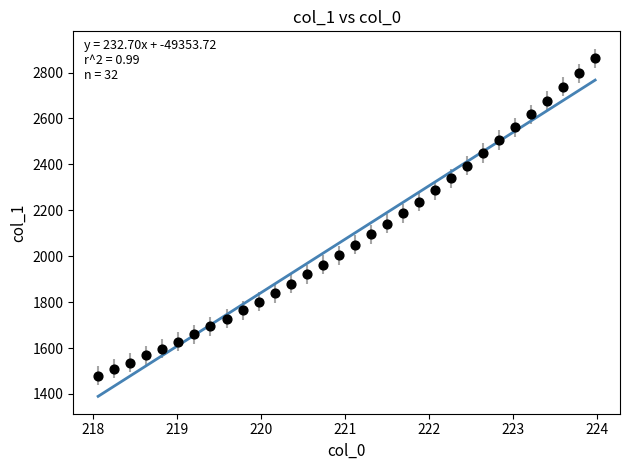

What is the range of Y values (max minus min)?

1382.3